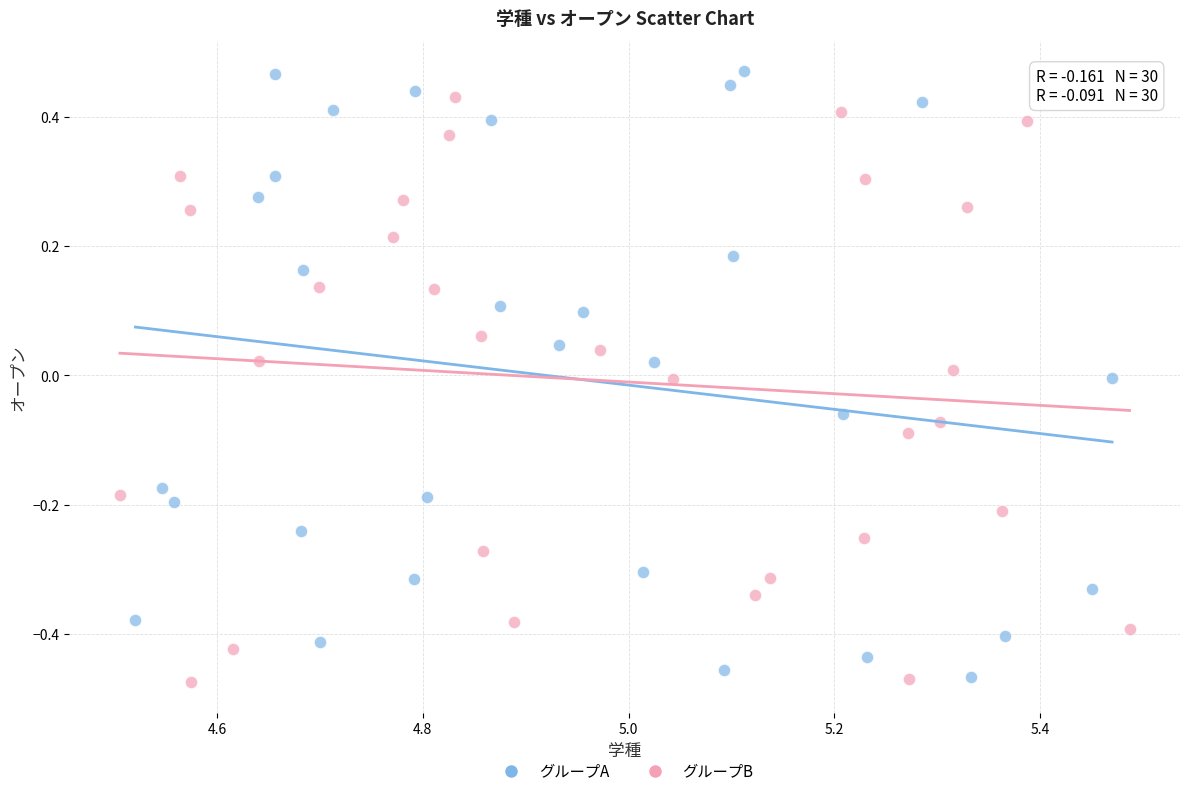

Which series contains the lowest Y value?

グループB